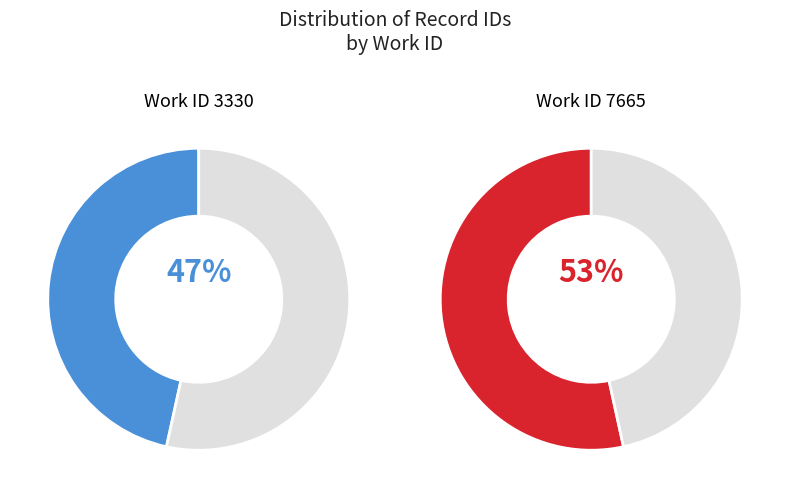

Which category has the smallest portion of the pie?

3330